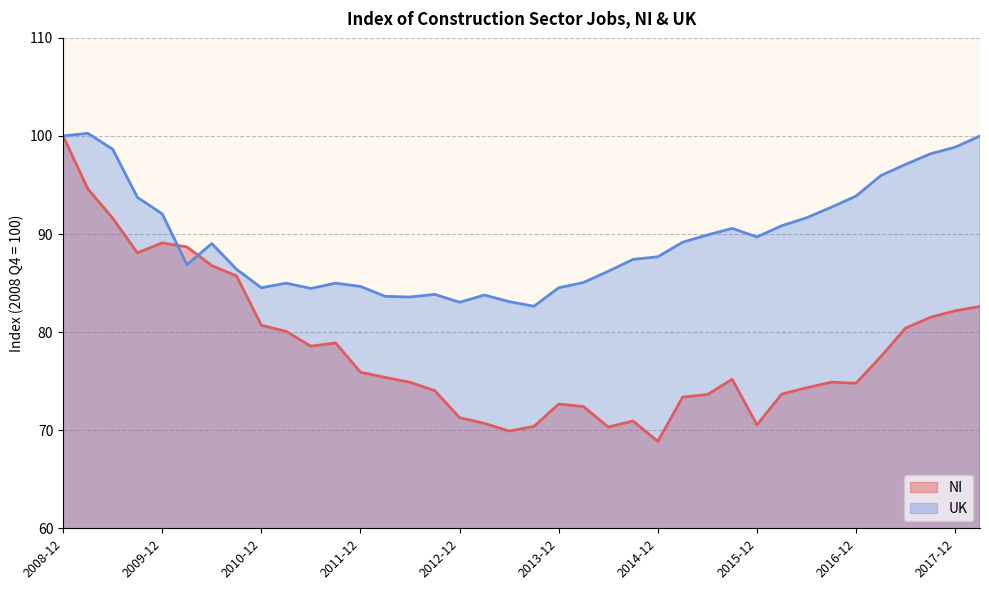

How many lines are shown in the chart?

2